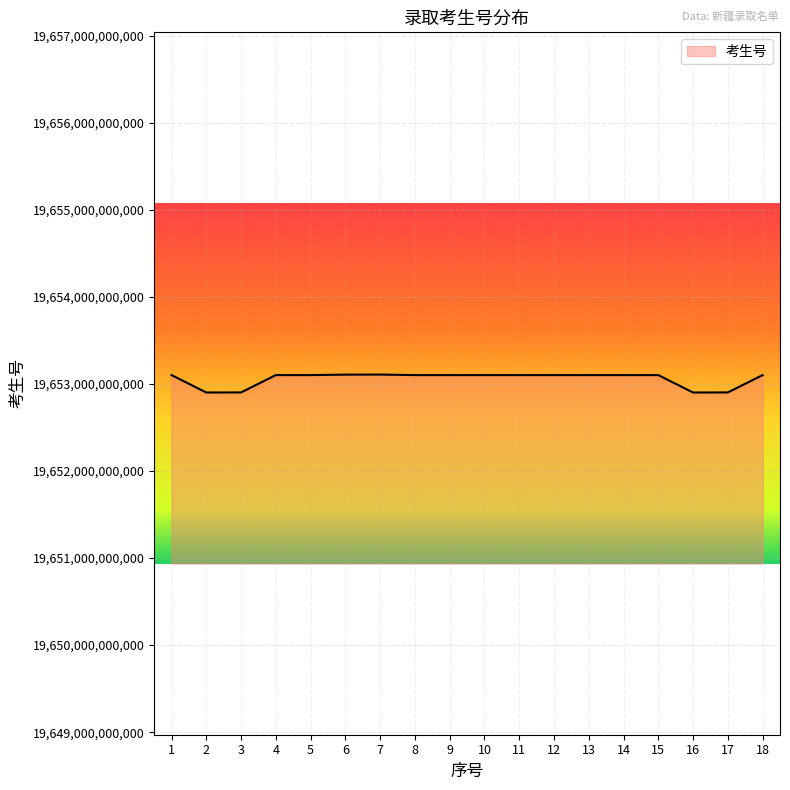

Is it true that the value at 2 is 12612211290686?

False